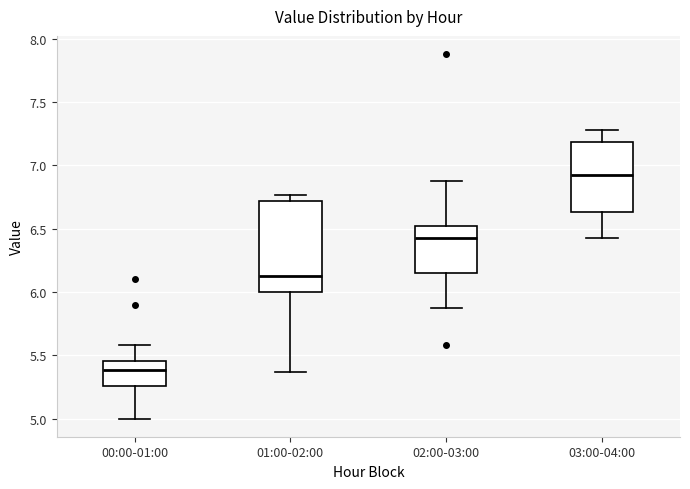

Where does the median line of the box for 00:00-01:00 sit on the y-axis? The values are not printed on the chart, so give them approximately, as read against the axis.

5.40